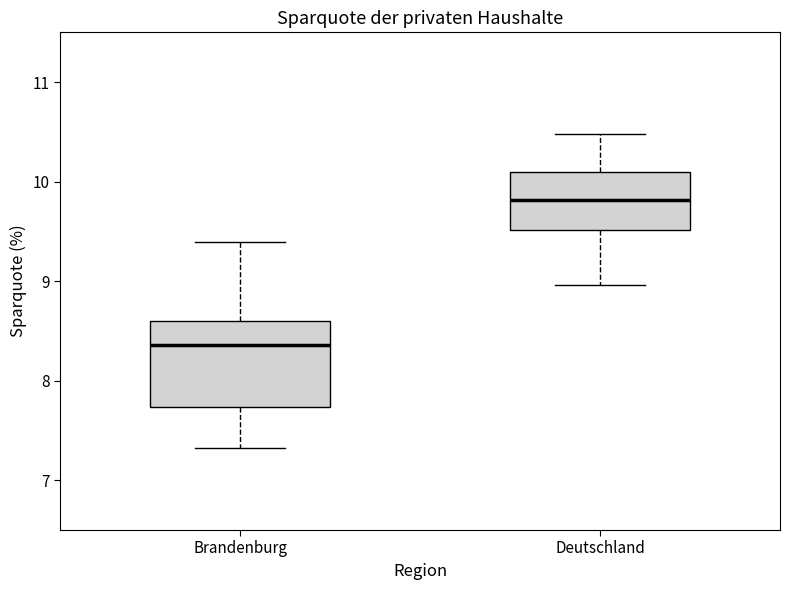

Which box has the highest median line?

Deutschland